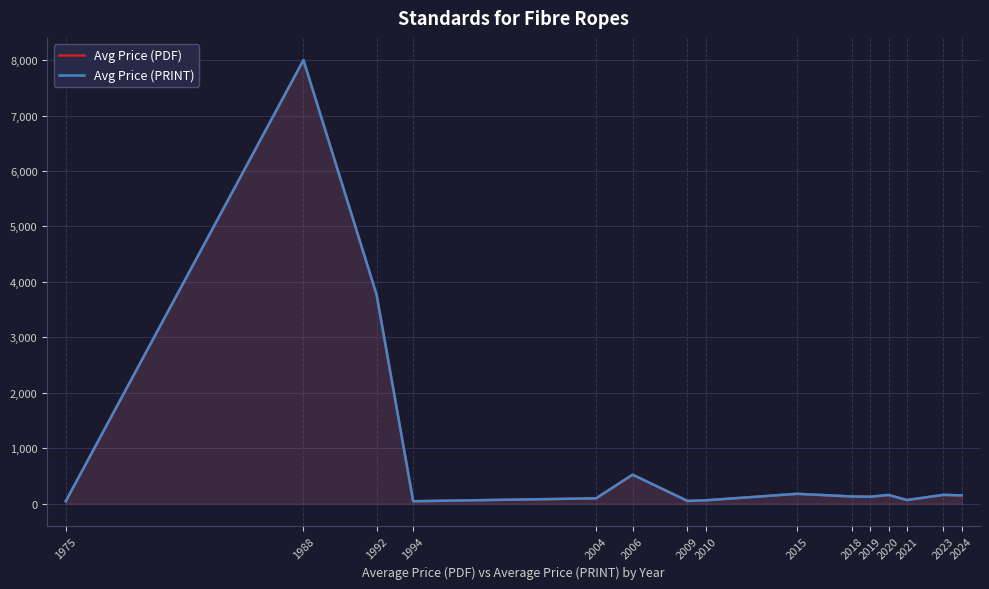

Which series changed the most between 2009 and 2021?

Avg Price (PDF)